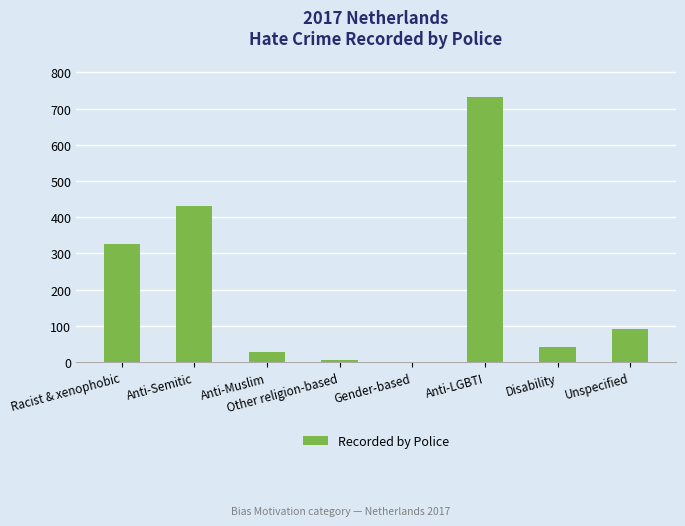

What is the change in value from Disability to Unspecified?

+49